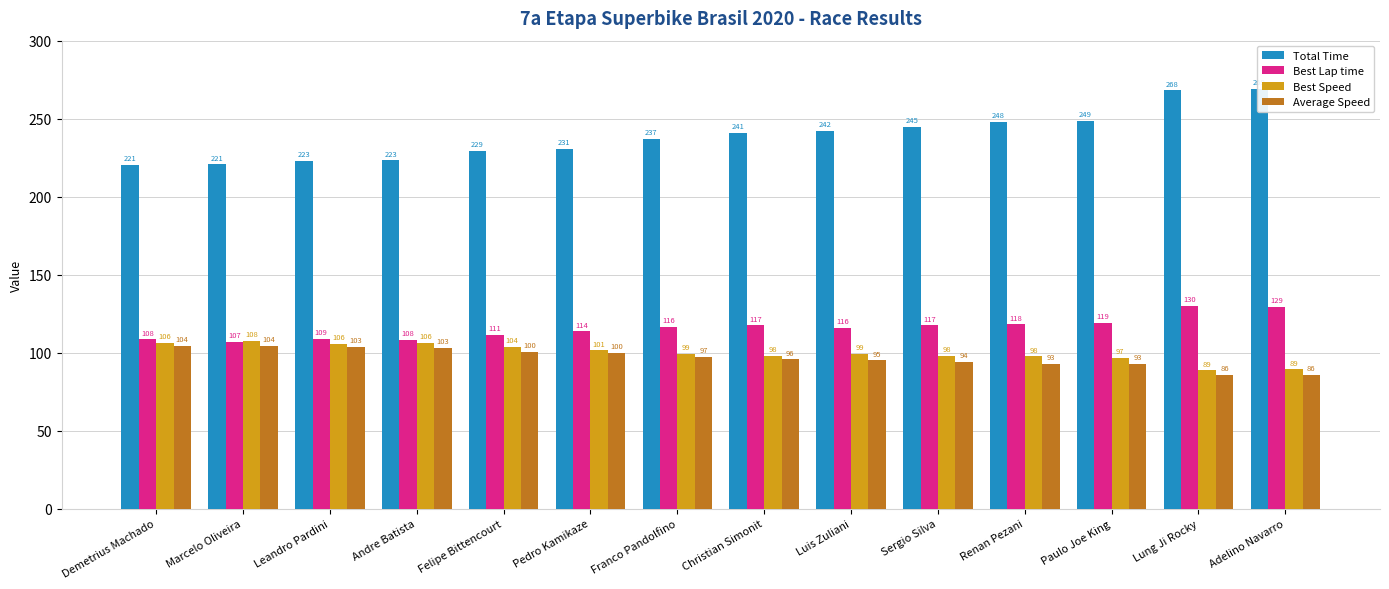

Does the chart contain stacked bars?

No